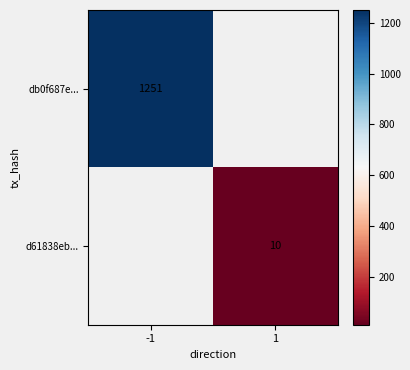

True or false: d61838eb... has a value of 10 at 1.

True